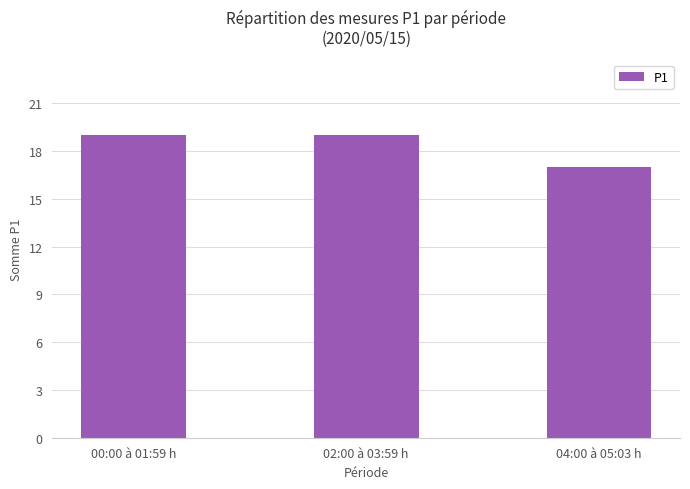

What is the ratio of the value at 04:00 à 05:03 h to the value at 00:00 à 01:59 h?

0.9